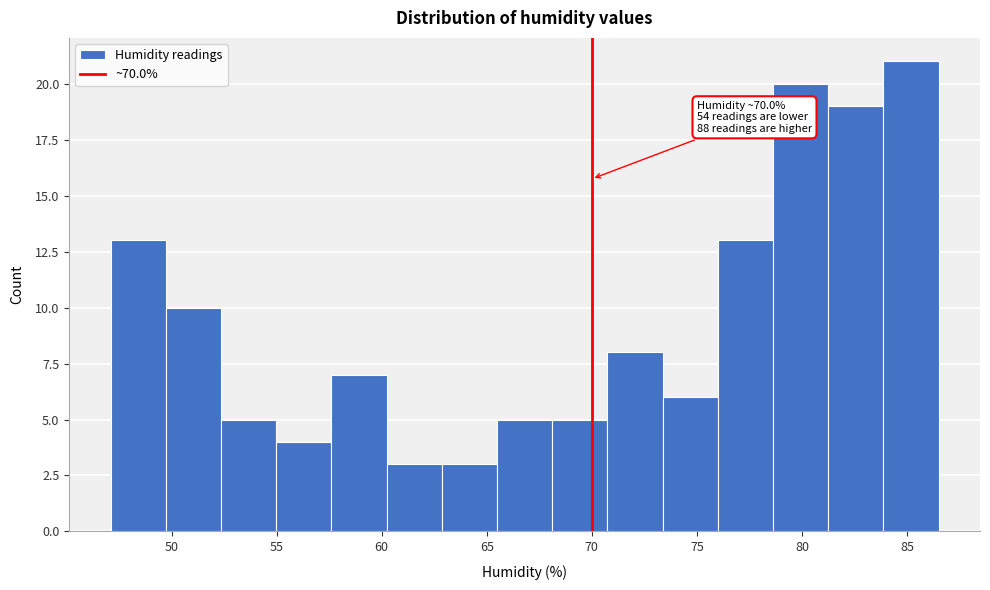

Which range on the x-axis has the tallest bar?

84.0 to 86.5